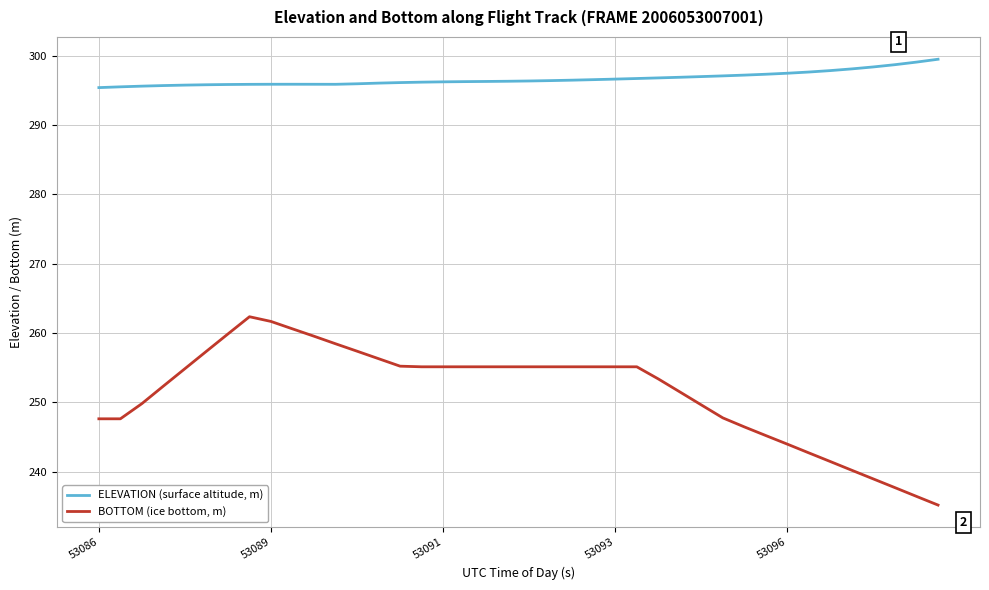

Which series has the widest spread of values?

BOTTOM (ice bottom, m)